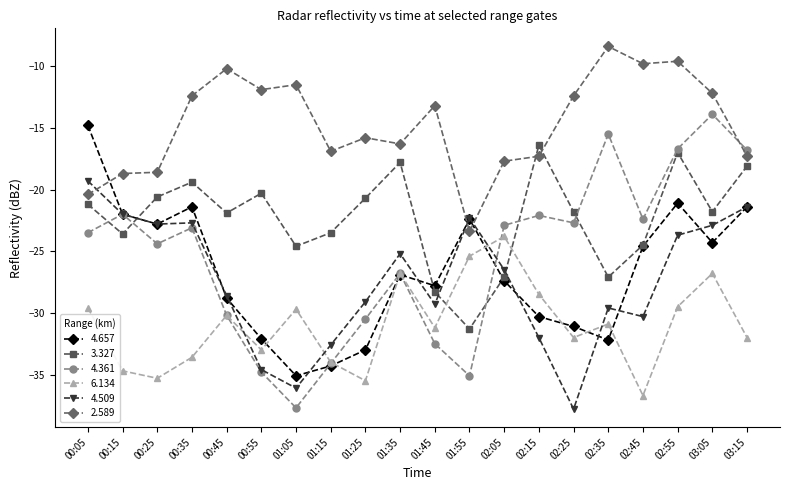

What position from the left is 01:55?

12